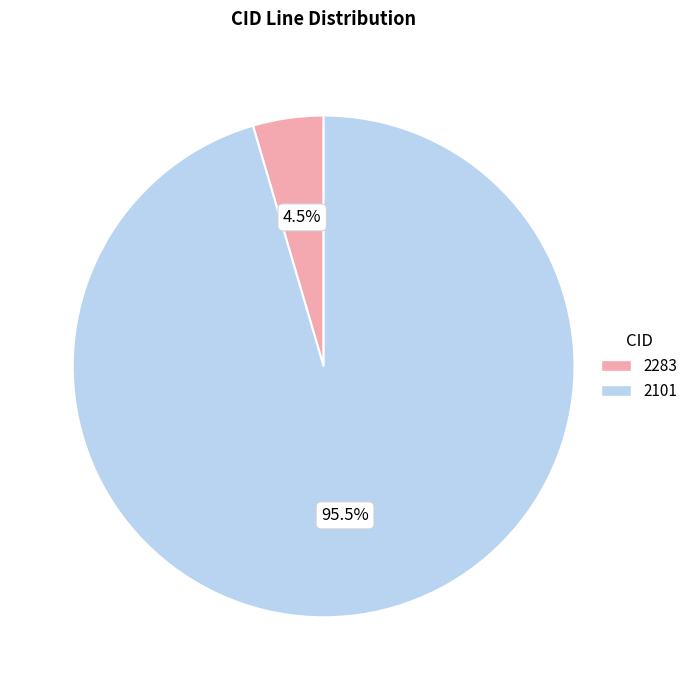

Rank the categories by value from highest to lowest.

2101, 2283